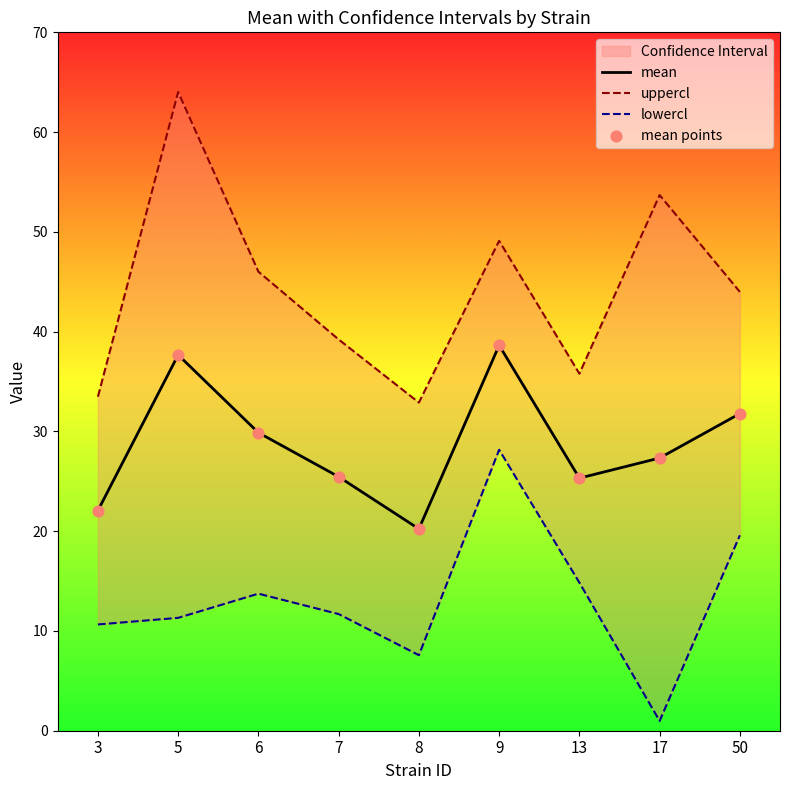

Which series has the largest total across all categories?

uppercl